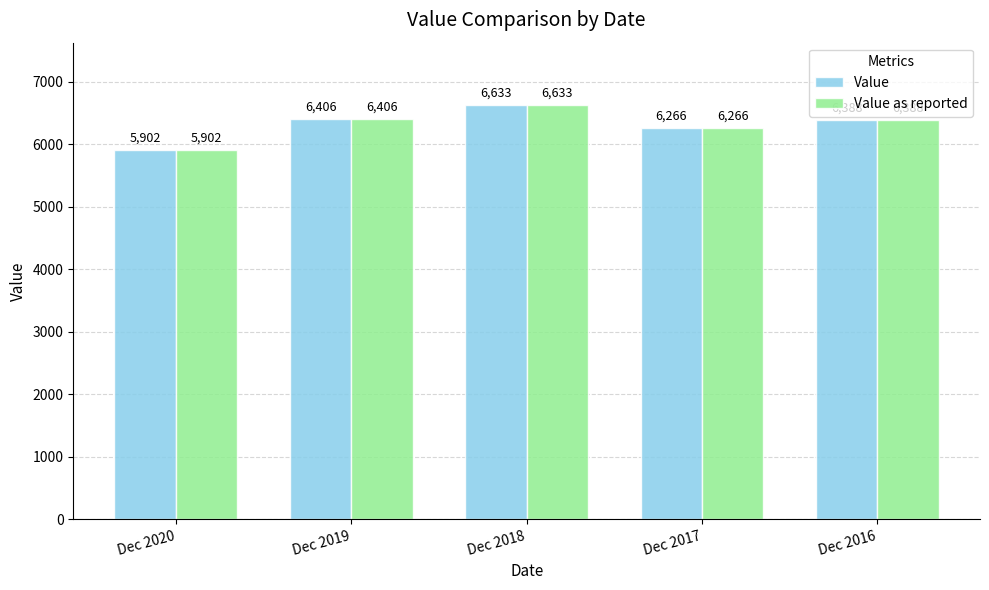

What is the approximate value of Value as reported at Dec 2018?

6633